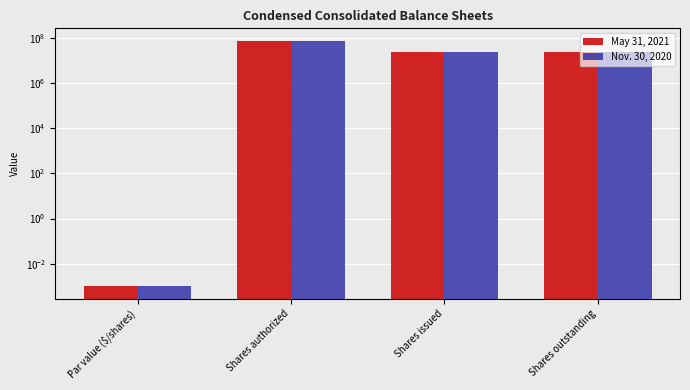

How many categories are shown in the chart?

4